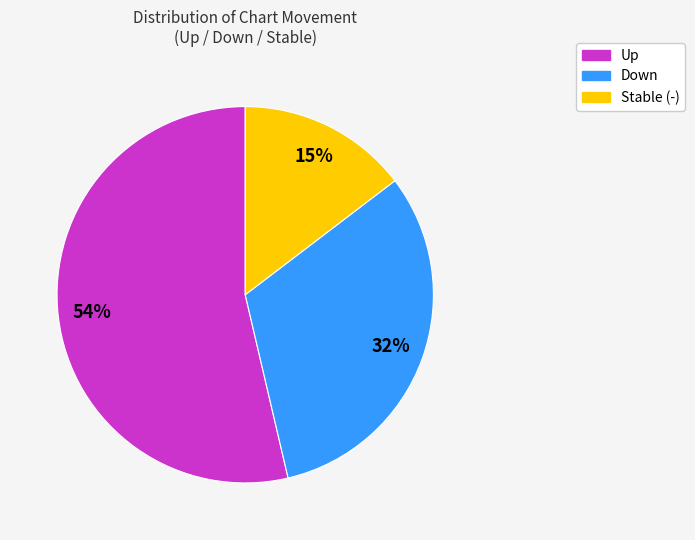

To the nearest percent, what is the difference between the largest and smallest slice percentages?

39%